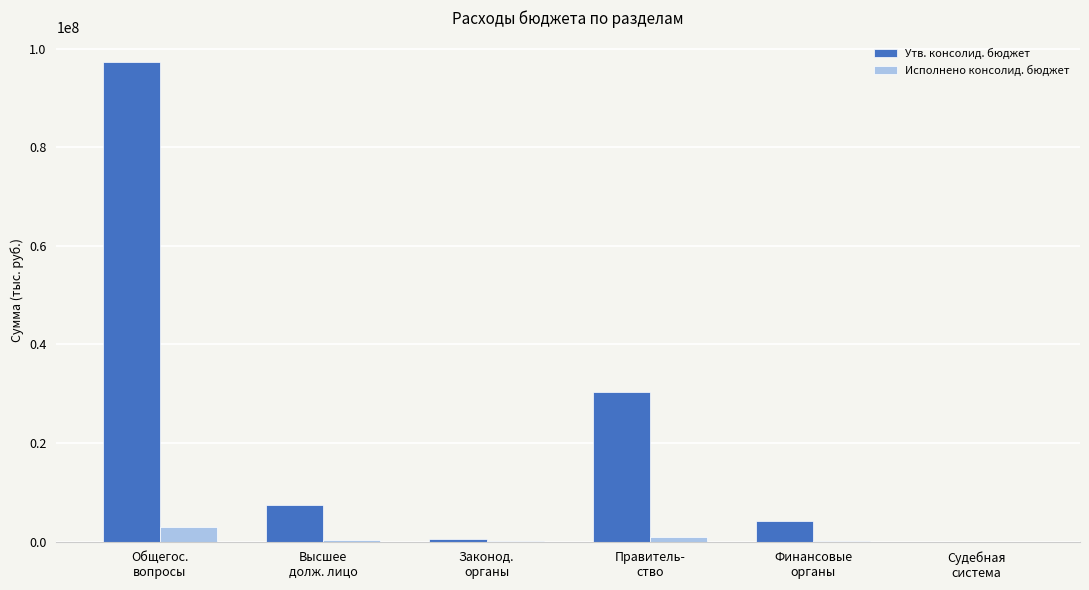

What is the maximum value shown in the chart?

97399194.8